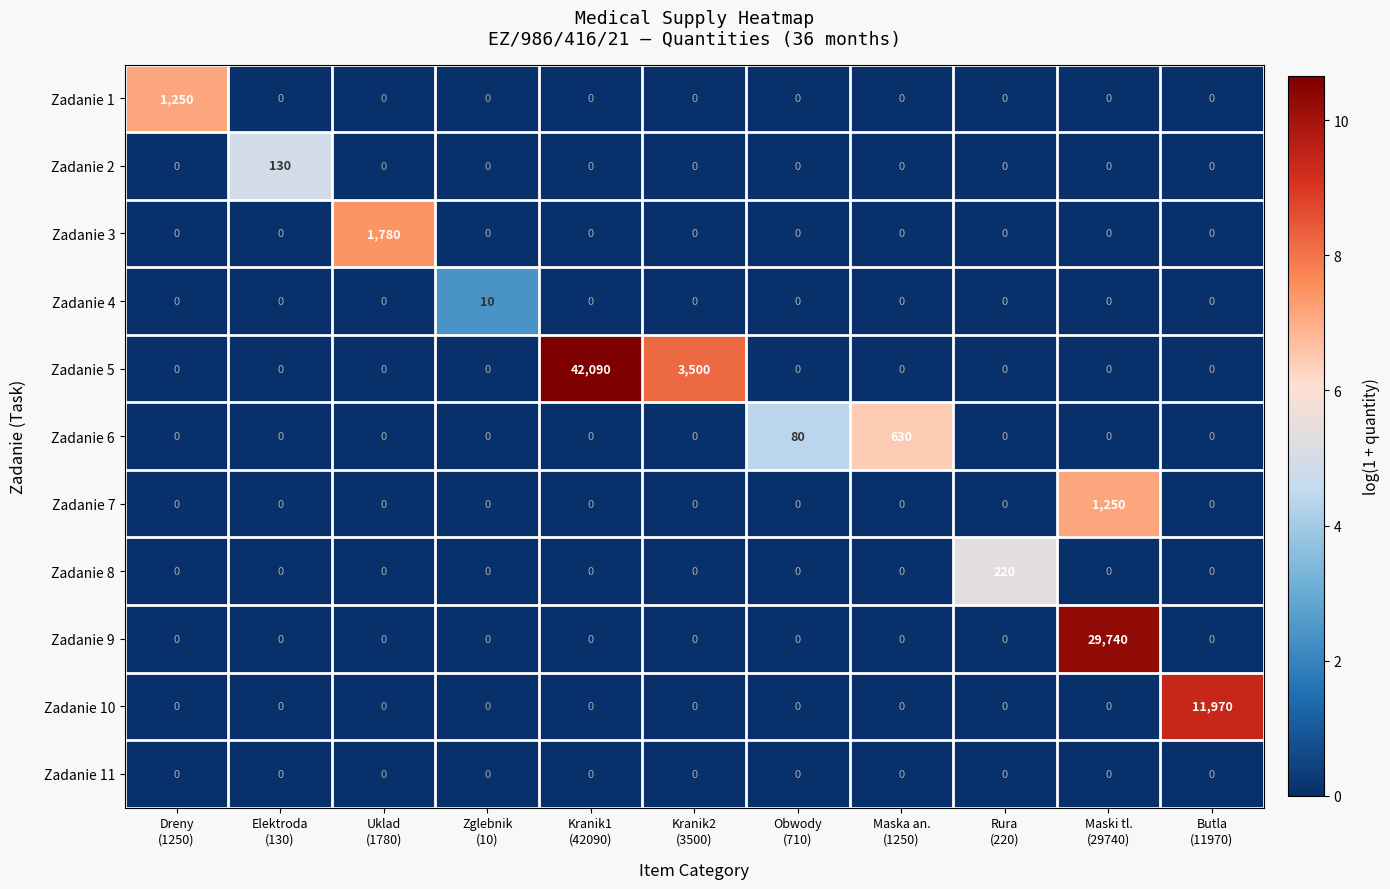

What is the difference between the maximum and minimum values in the Zadanie 6 series?

630